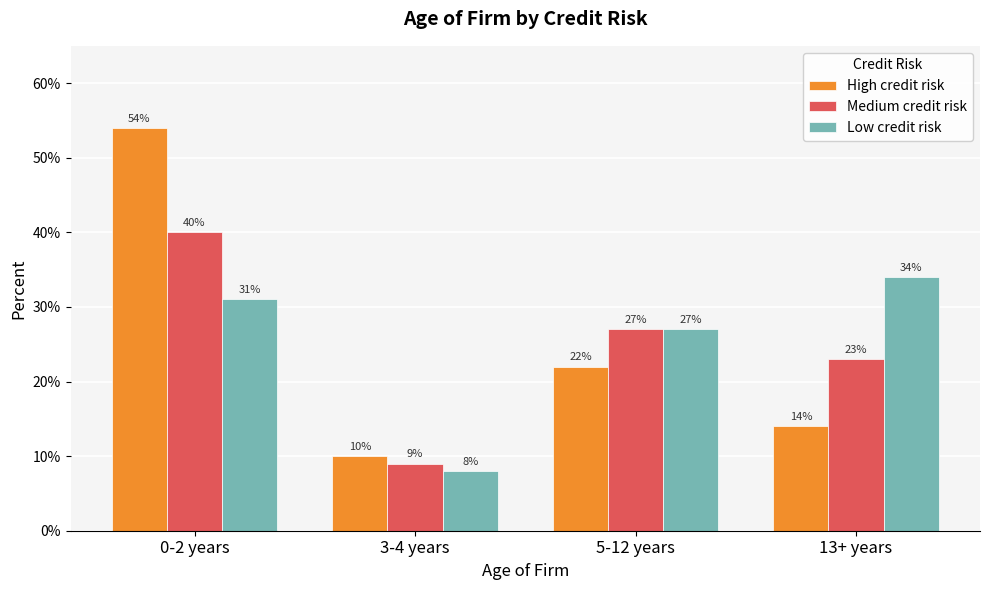

Which category has the highest value in the High credit risk series?

0-2 years